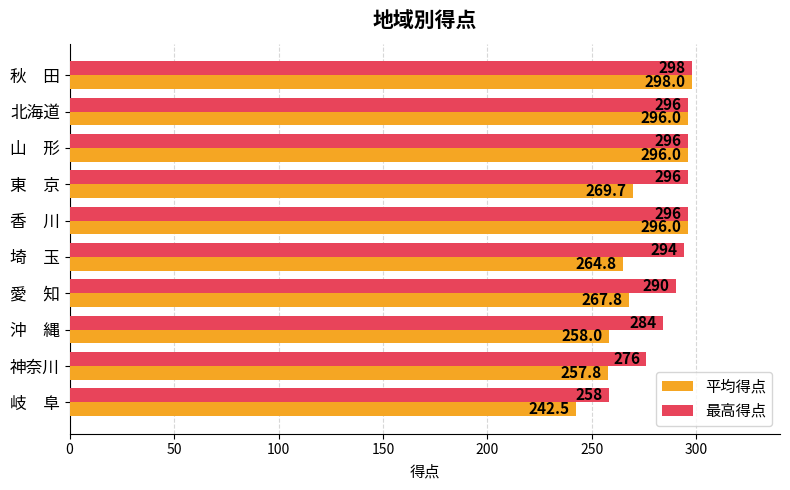

Rank the series by their average value, from highest to lowest.

最高得点, 平均得点